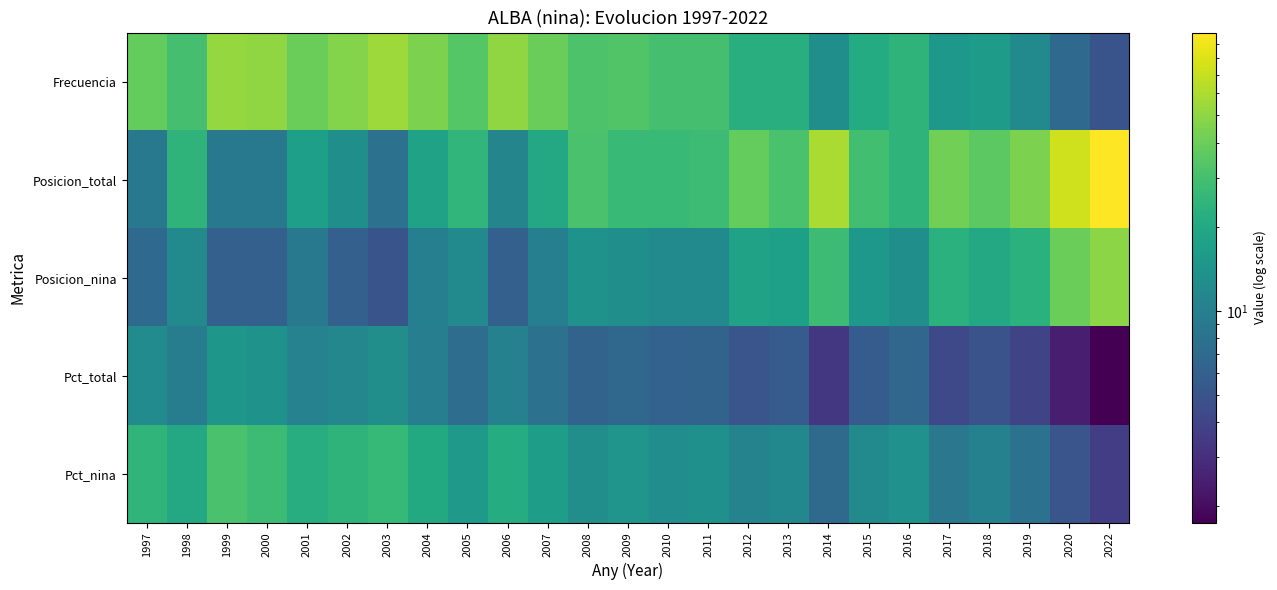

Between 2007 and 2012, which series saw the biggest shift?

Frecuencia